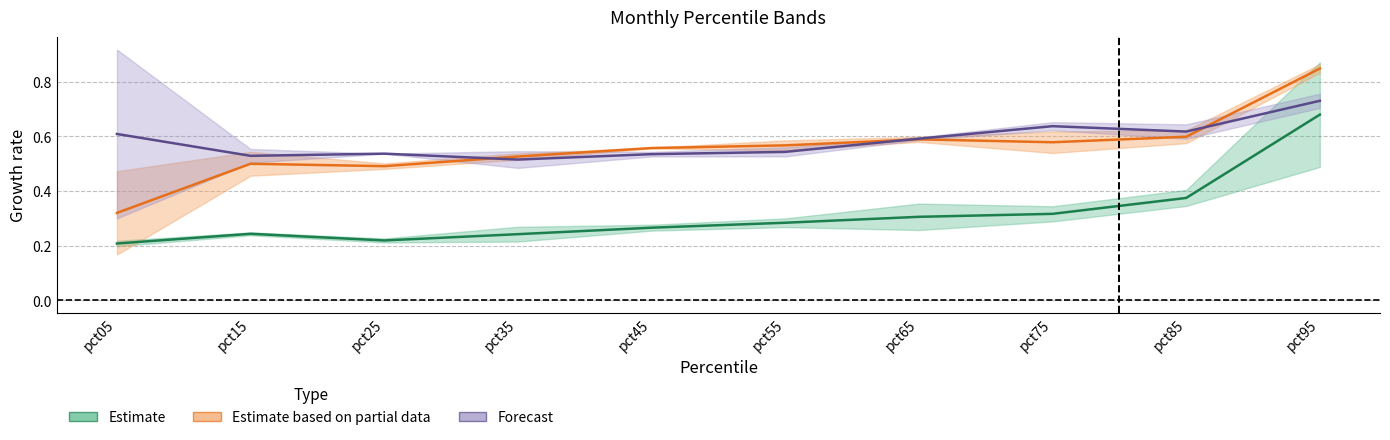

What value does the Forecast series have at pct55?

0.5